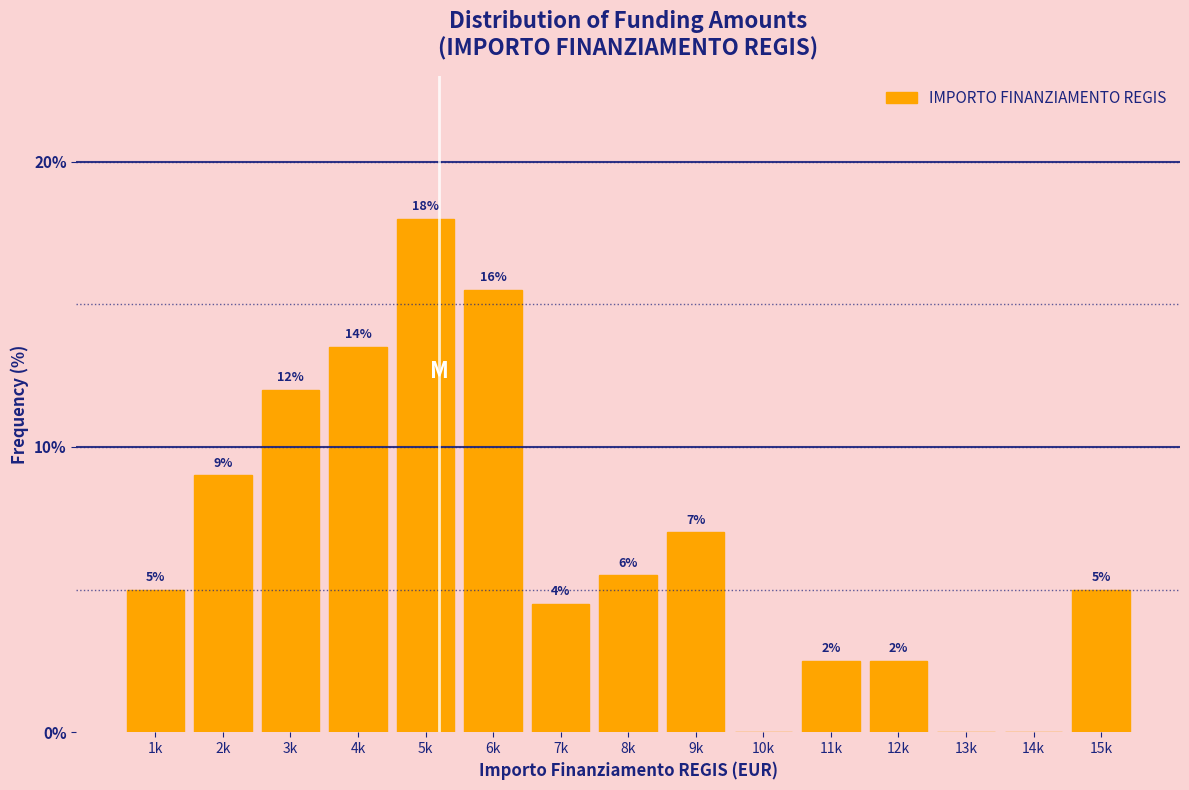

Where is the data nearest to the value 9?

2k